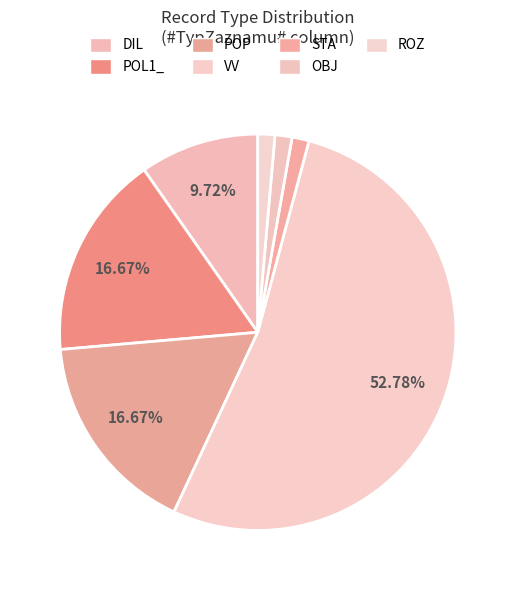

Count the number of slices in the pie.

7